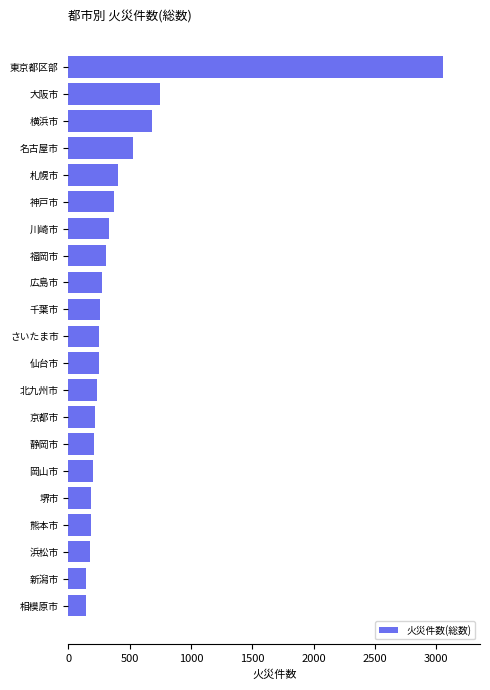

Does the chart contain any negative values?

No